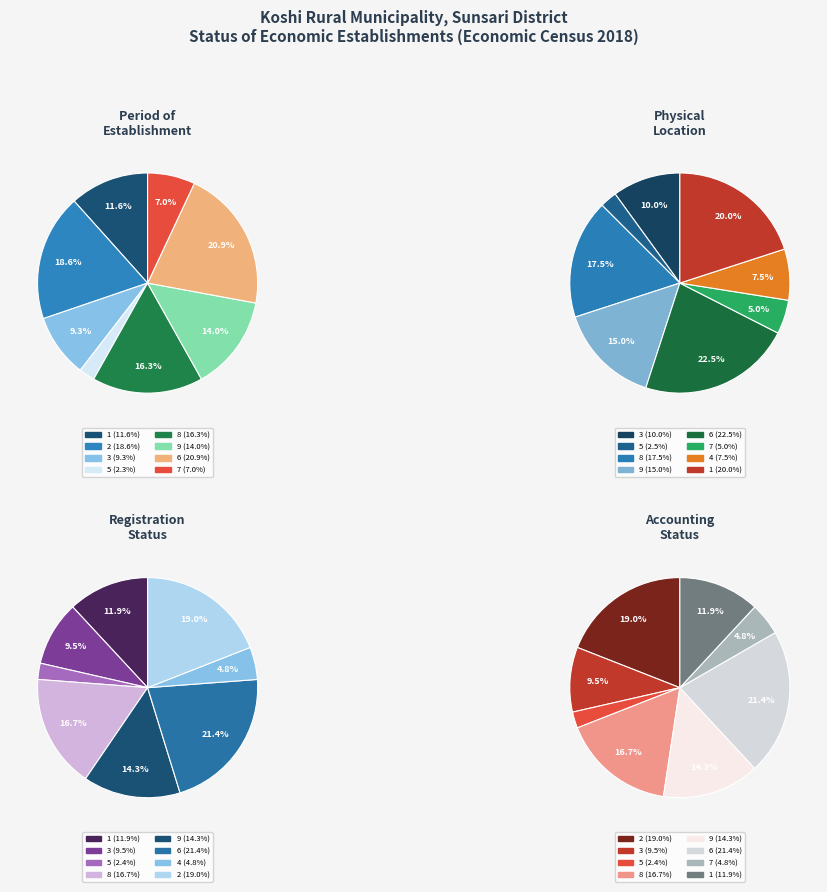

To the nearest percent, what percentage of the pie is 3?

9%